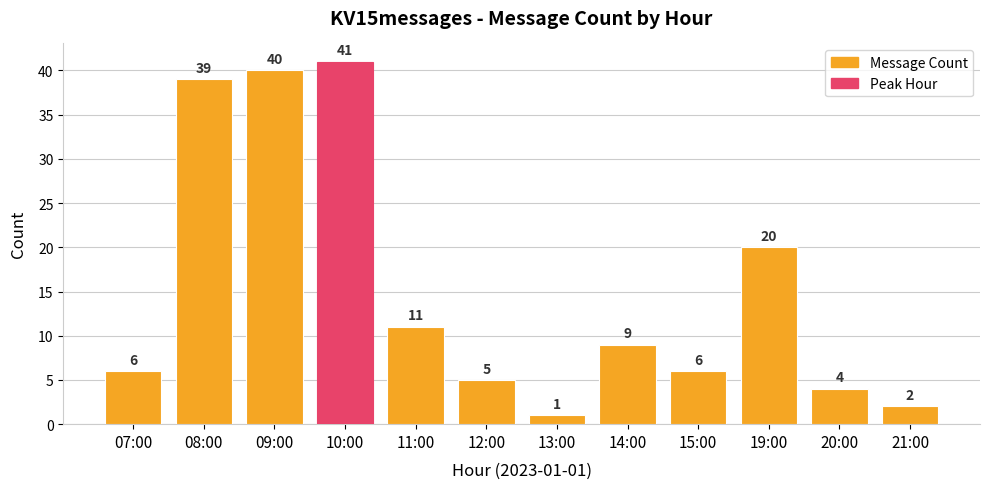

At which category does the chart reach its peak across all series?

10:00